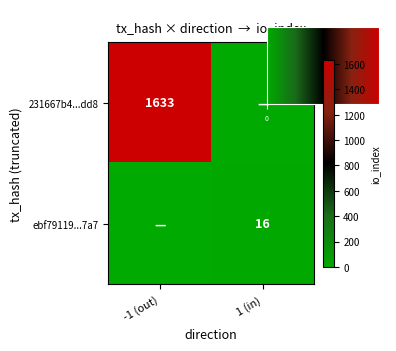

What is the lowest value of the ebf79119361e5c20eff6ddb909abe17c9b9d7a7 series?

1